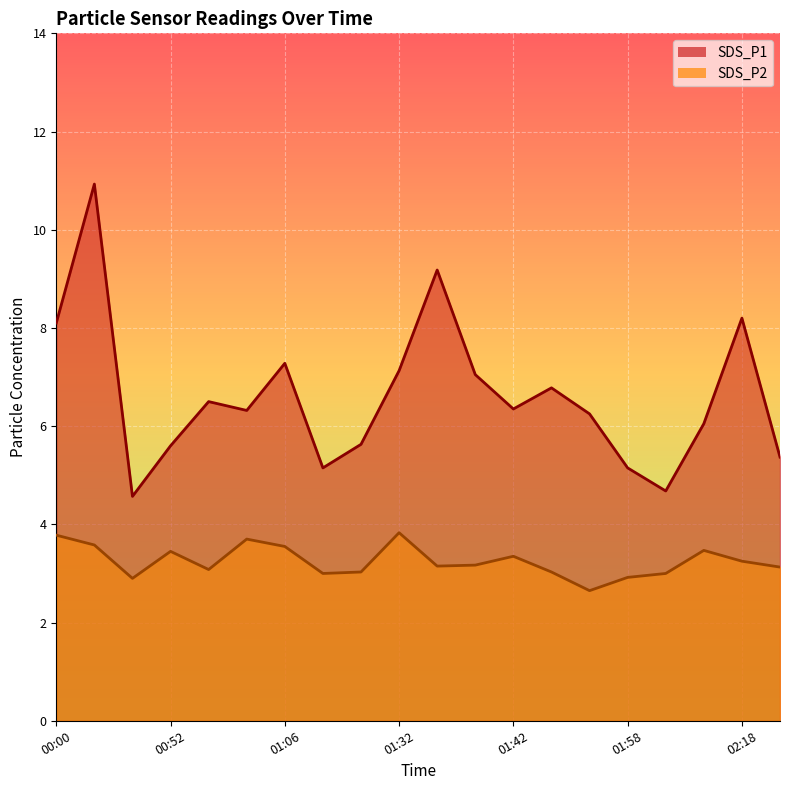

Which category has the highest value in the SDS_P1 series?

00:10